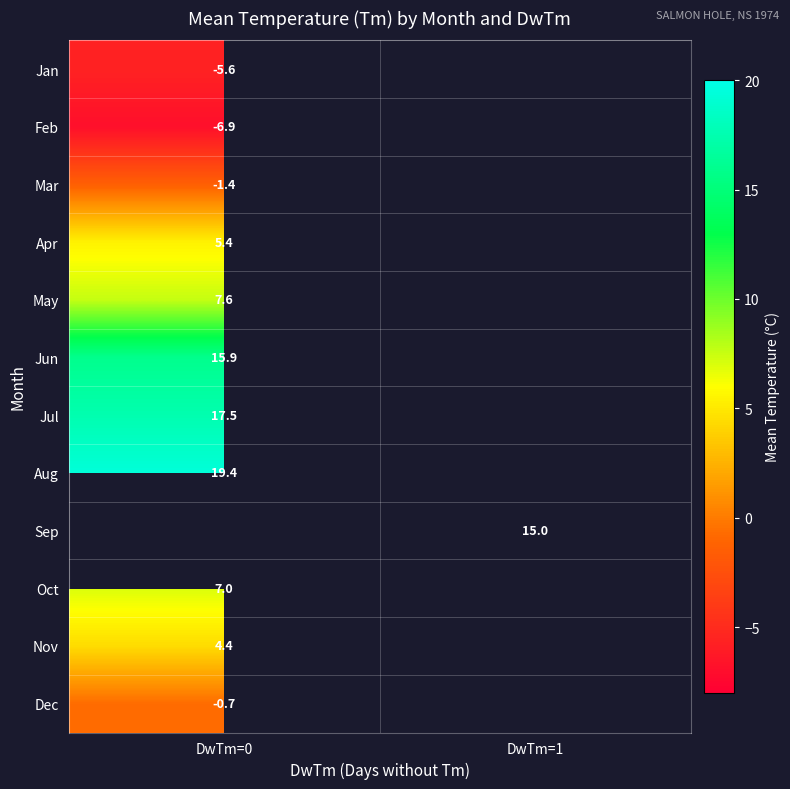

True or false: Jan has a value of -5.6 at DwTm=0.

True